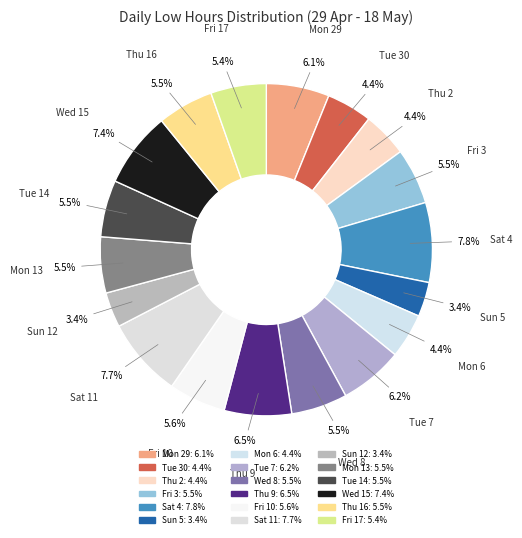

How many slices are in this pie chart?

18